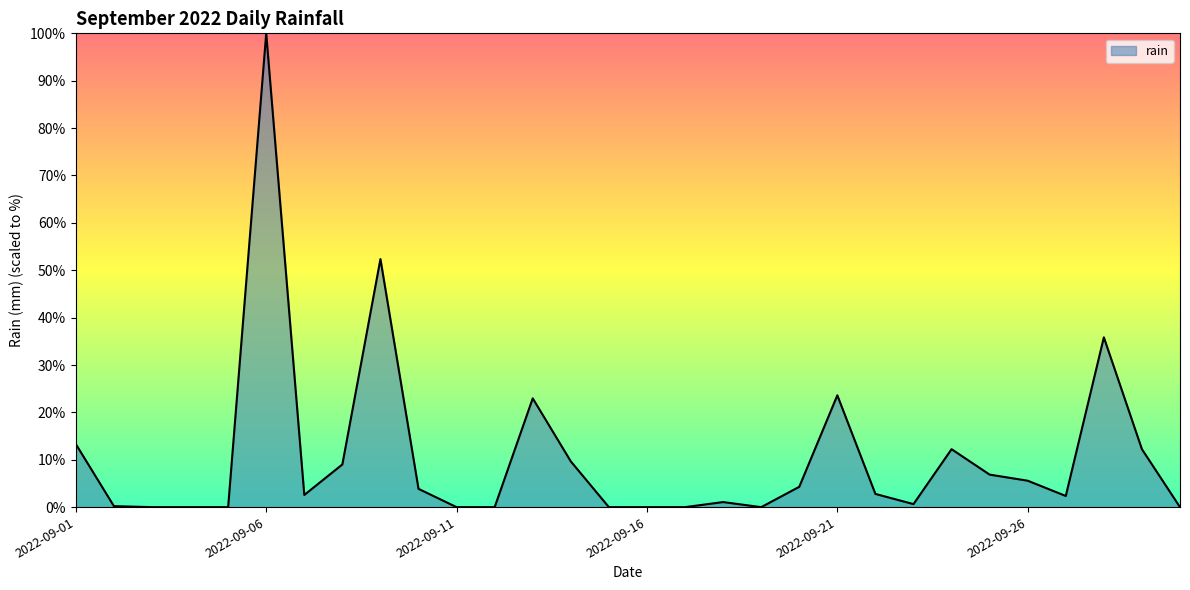

What is the difference between the maximum and minimum values?

100.0